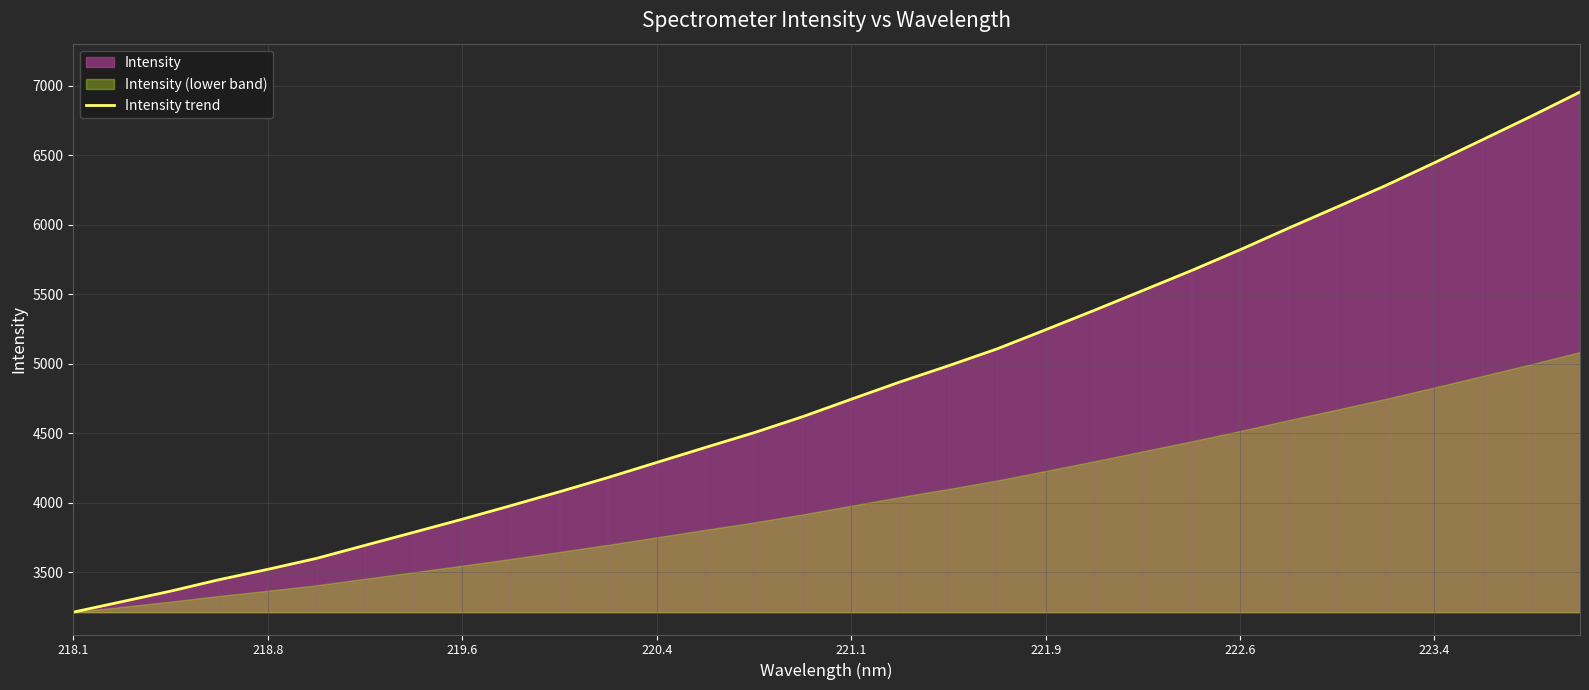

The Intensity trend series shows 3213.9 at 218.1. True or false?

True